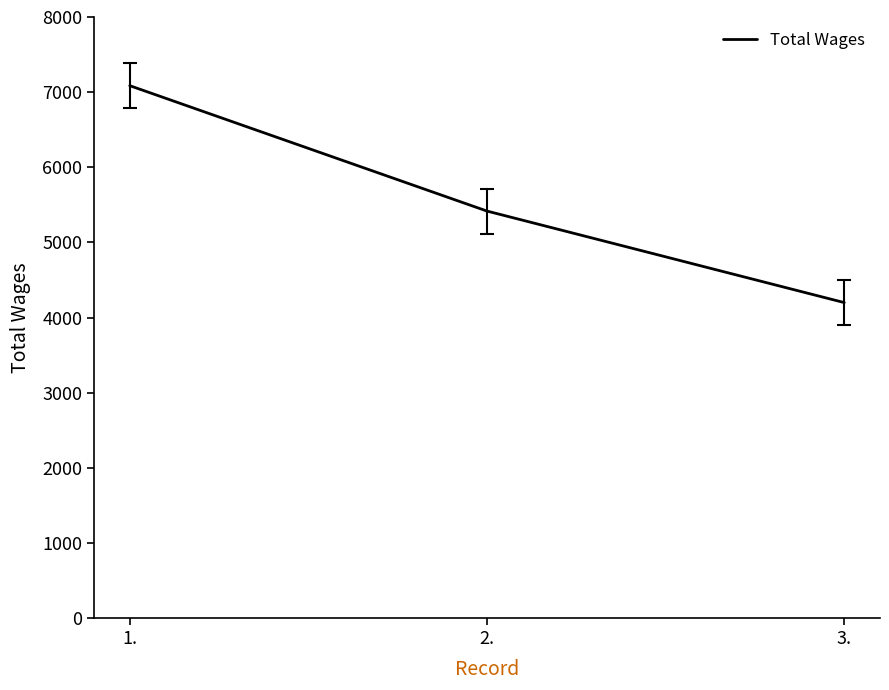

What is the ratio of the value at 2. to the value at 1.?

0.8